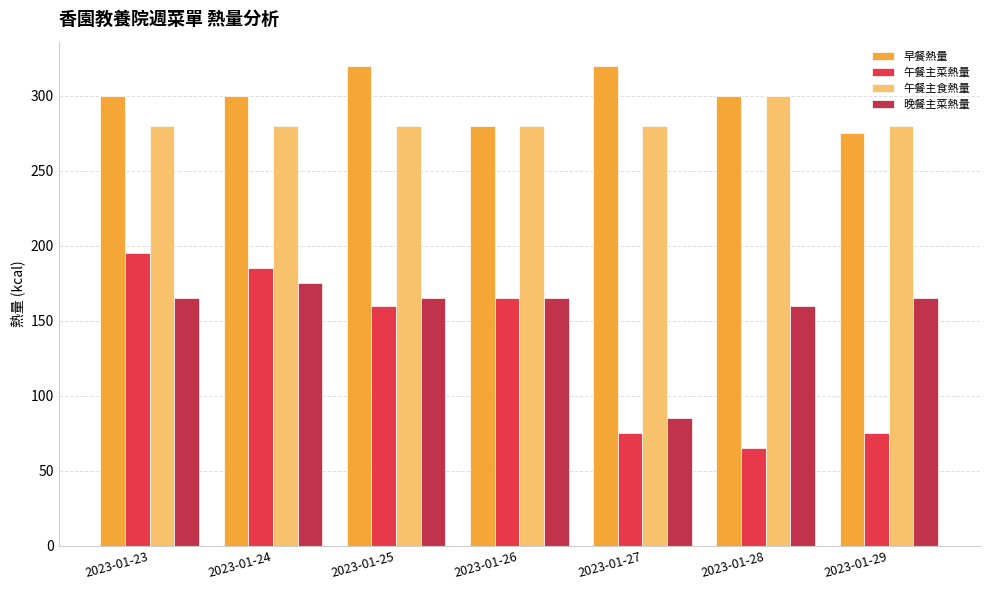

Reading left to right, transcribe all the data shown in this chart.

早餐熱量: 300	300	320	280	320	300	275
午餐主菜熱量: 195	185	160	165	75	65	75
午餐主食熱量: 280	280	280	280	280	300	280
晚餐主菜熱量: 165	175	165	165	85	160	165